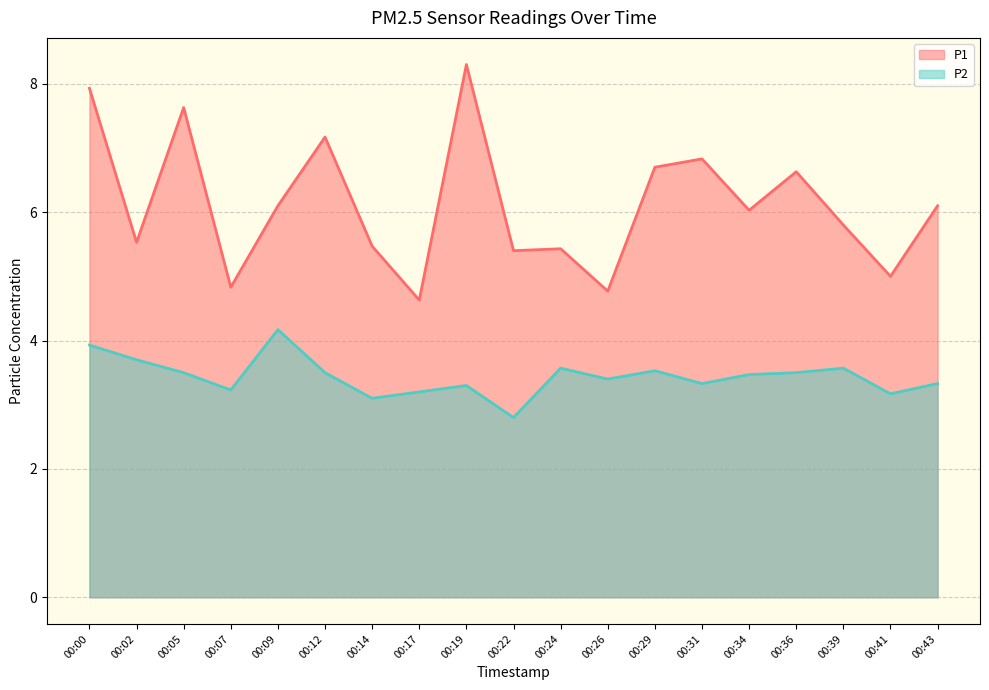

Reading left to right, transcribe all the data shown in this chart.

P1: 7.9	5.5	7.6	4.8	6.1	7.2	5.5	4.6	8.3	5.4	5.4	4.8	6.7	6.8	6.0	6.6	5.8	5.0	6.1
P2: 3.9	3.7	3.5	3.2	4.2	3.5	3.1	3.2	3.3	2.8	3.6	3.4	3.5	3.3	3.5	3.5	3.6	3.2	3.3